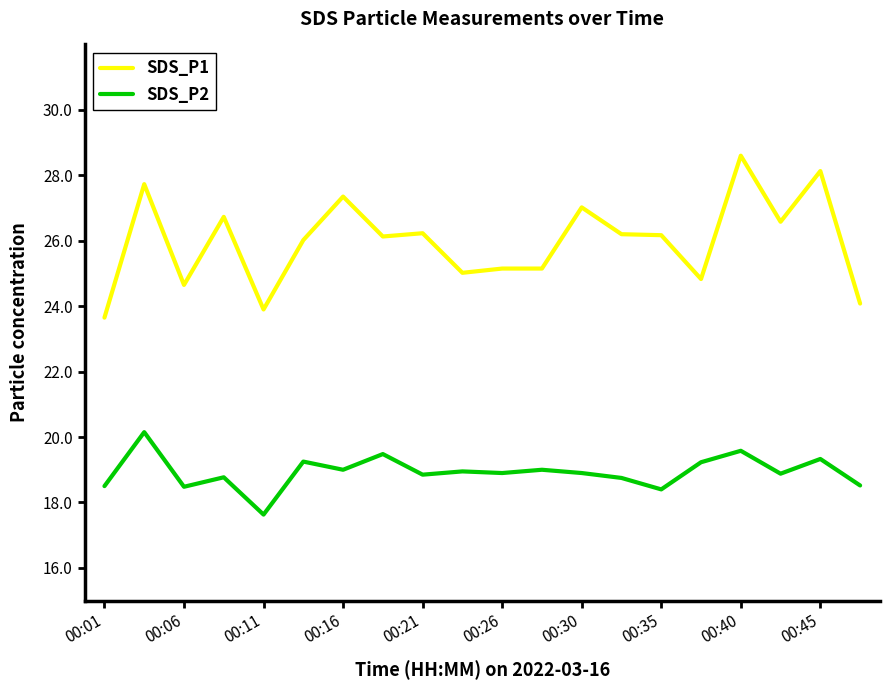

Which series has the largest total across all categories?

SDS_P1